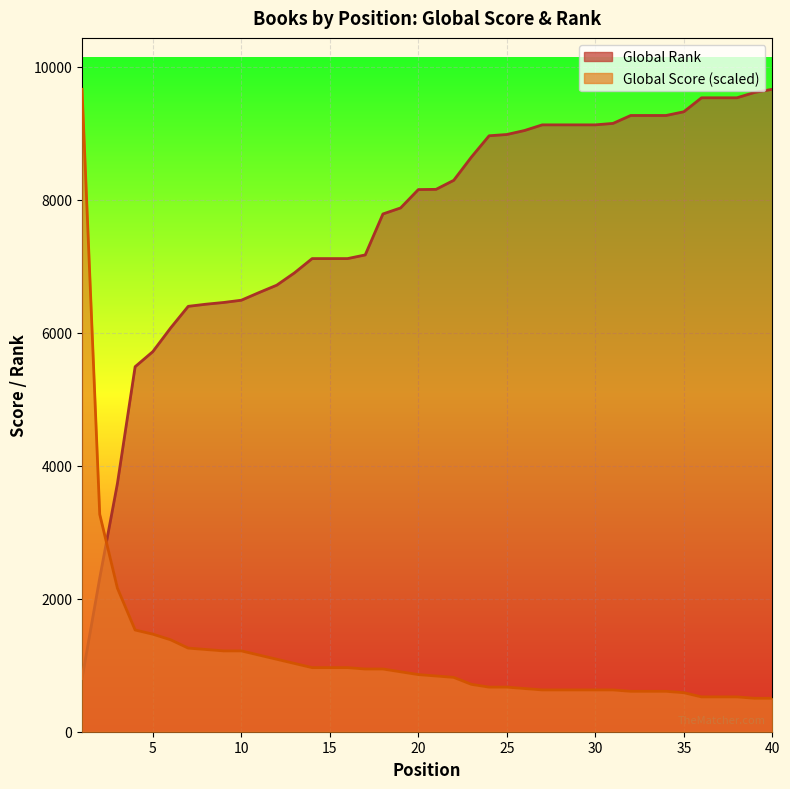

Where does the Global Score series first go above 859?

1